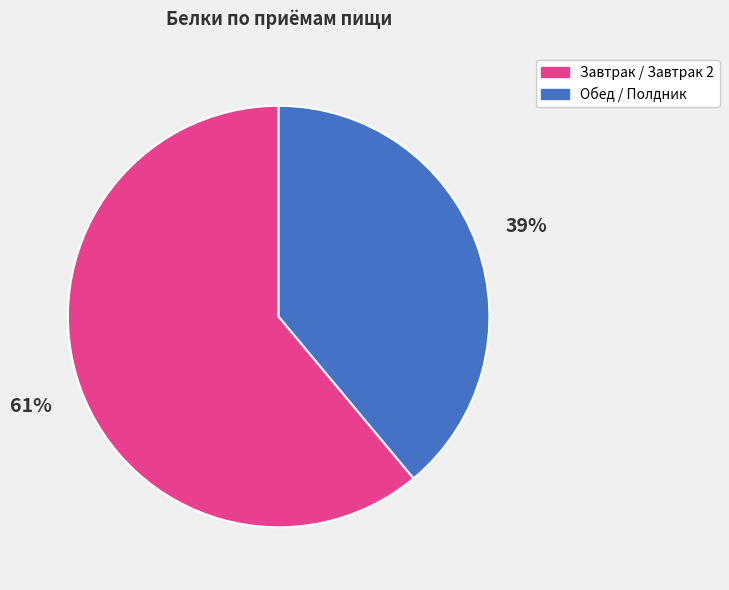

Does any single category account for the majority?

Yes